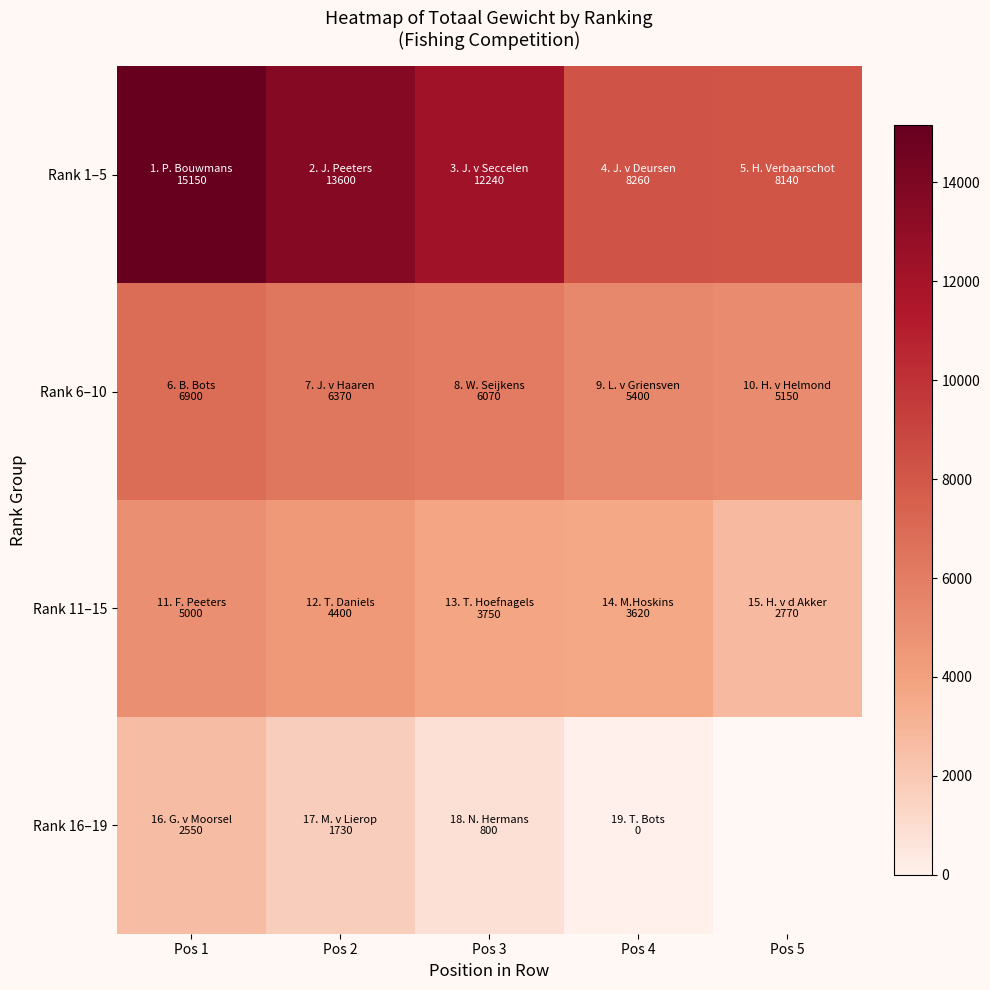

At which category is the sum across all series the highest?

Pos 1